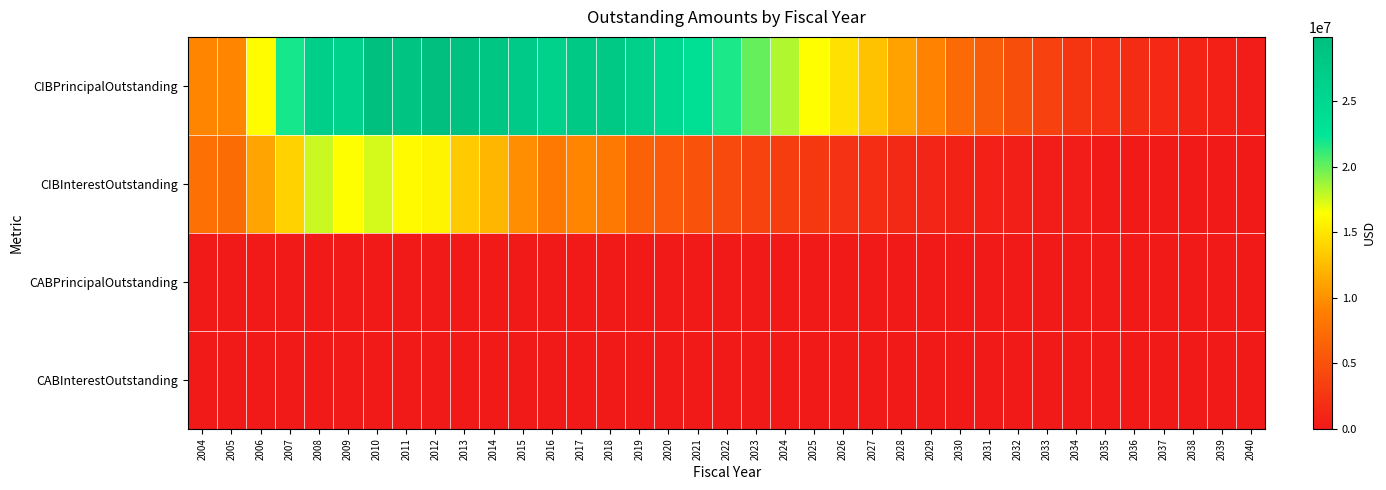

Reading left to right, extract all data points from this chart.

CIBPrincipalOutstanding: 2004=9325000.0	2005=9325000.0	2006=16245000.0	2007=21860000.0	2008=26700000.0	2009=26175000.0	2010=29605000.0	2011=28870000.0	2012=29905000.0	2013=29550000.0	2014=28470000.0	2015=27645000.0	2016=26300000.0	2017=28120000.0	2018=27830000.0	2019=26601432.5	2020=25085759.1	2021=23455162.1	2022=21769469.1	2023=20028502.0	2024=18232075.9	2025=16380000.0	2026=14650000.0	2027=12865000.0	2028=11025000.0	2029=9135000.0	2030=7185000.0	2031=5985000.0	2032=4750000.0	2033=3550000.0	2034=2345000.0	2035=2010000.0	2036=1675000.0	2037=1340000.0	2038=1005000.0	2039=670000.0	2040=335000.0
CIBInterestOutstanding: 2004=7618436.0	2005=7243025.6	2006=11125171.2	2007=13792597.5	2008=17646948.1	2009=16447969.4	2010=17481979.2	2011=16126499.4	2012=15882353.8	2013=13324814.4	2014=12162294.4	2015=9886879.4	2016=8496706.2	2017=9230598.8	2018=8440385.3	2019=6476997.3	2020=5801838.3	2021=5095106.5	2022=4435199.2	2023=3821072.2	2024=3254618.8	2025=2737385.2	2026=2268223.2	2027=1845999.8	2028=1472312.8	2029=1148796.2	2030=877119.5	2031=653475.8	2032=473878.8	2033=338328.5	2034=246225.0	2035=180900.0	2036=125625.0	2037=80400.0	2038=45225.0	2039=20100.0	2040=5025.0
CABPrincipalOutstanding: 2004=0.0	2005=0.0	2006=0.0	2007=0.0	2008=0.0	2009=0.0	2010=0.0	2011=0.0	2012=0.0	2013=0.0	2014=0.0	2015=0.0	2016=0.0	2017=0.0	2018=0.0	2019=0.0	2020=0.0	2021=0.0	2022=0.0	2023=0.0	2024=0.0	2025=0.0	2026=0.0	2027=0.0	2028=0.0	2029=0.0	2030=0.0	2031=0.0	2032=0.0	2033=0.0	2034=0.0	2035=0.0	2036=0.0	2037=0.0	2038=0.0	2039=0.0	2040=0.0
CABInterestOutstanding: 2004=0.0	2005=0.0	2006=0.0	2007=0.0	2008=0.0	2009=0.0	2010=0.0	2011=0.0	2012=0.0	2013=0.0	2014=0.0	2015=0.0	2016=0.0	2017=0.0	2018=0.0	2019=0.0	2020=0.0	2021=0.0	2022=0.0	2023=0.0	2024=0.0	2025=0.0	2026=0.0	2027=0.0	2028=0.0	2029=0.0	2030=0.0	2031=0.0	2032=0.0	2033=0.0	2034=0.0	2035=0.0	2036=0.0	2037=0.0	2038=0.0	2039=0.0	2040=0.0